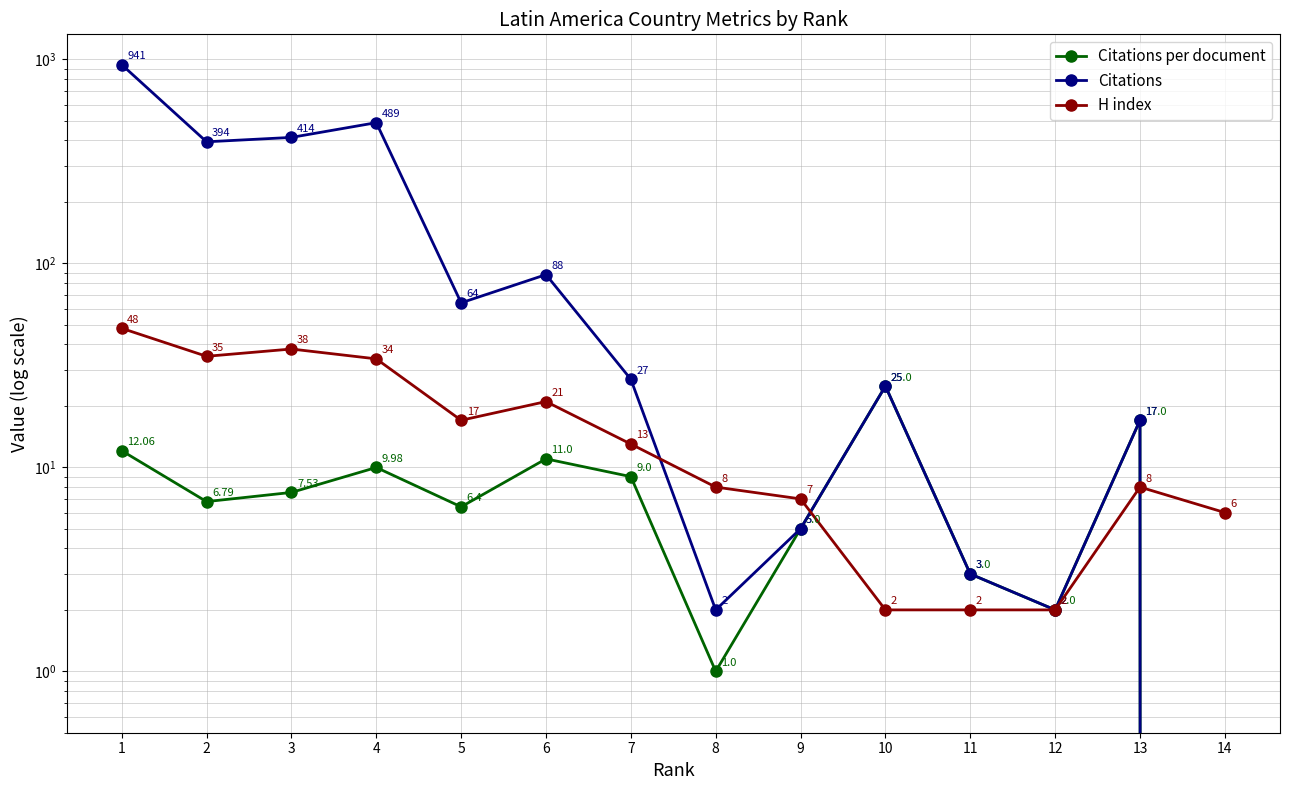

What are all the series names shown in the legend?

Citations per document, Citations, H index